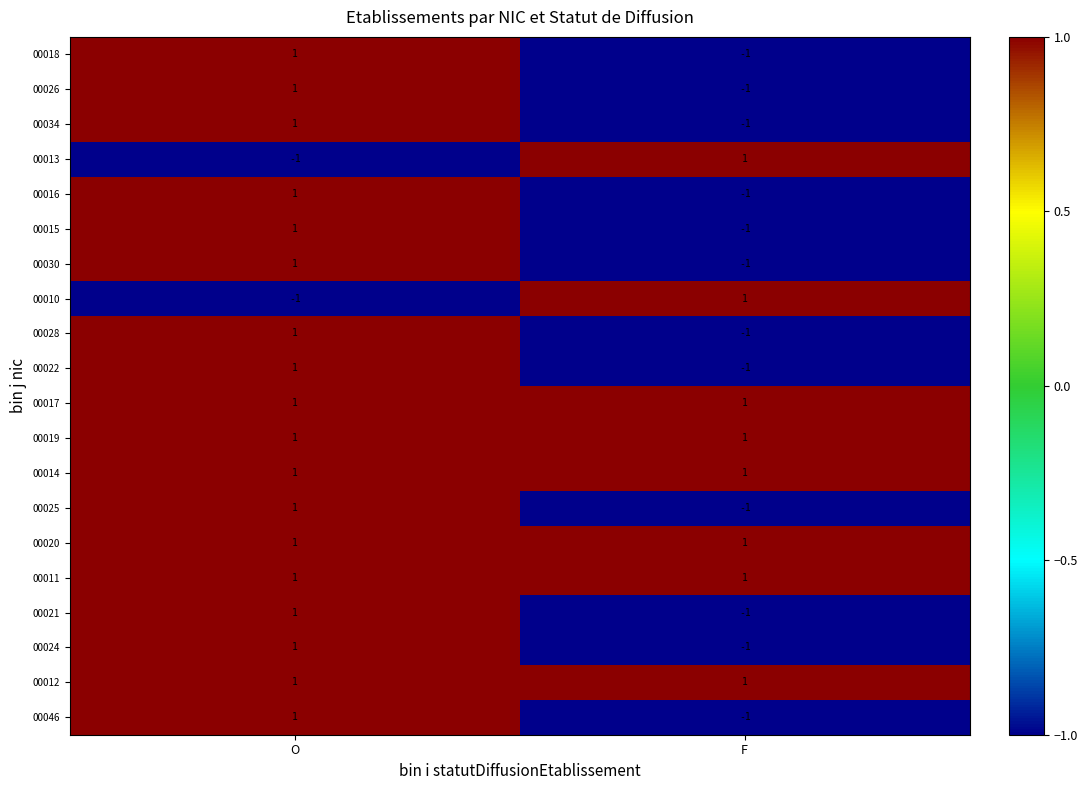

What is the total value across all series at F?

-4